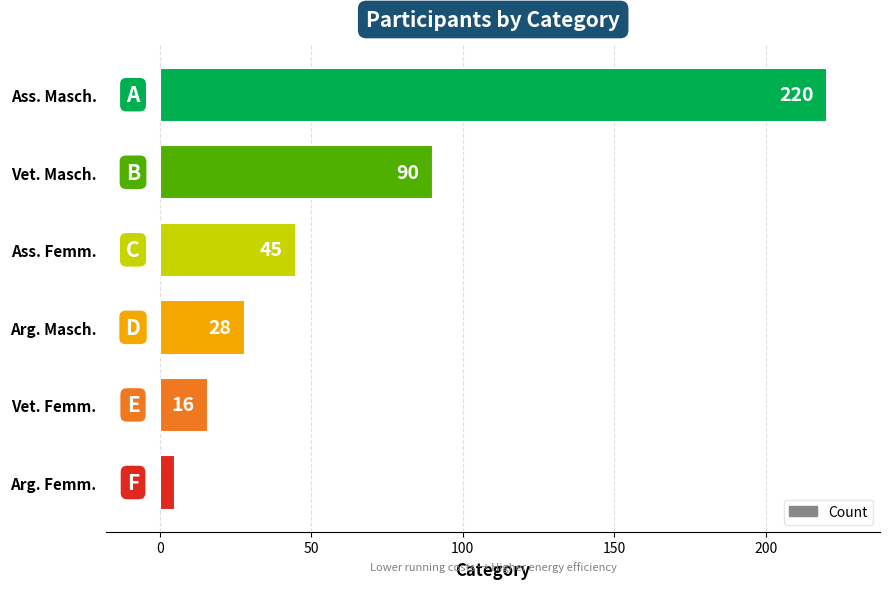

What is the minimum value shown in the chart?

5